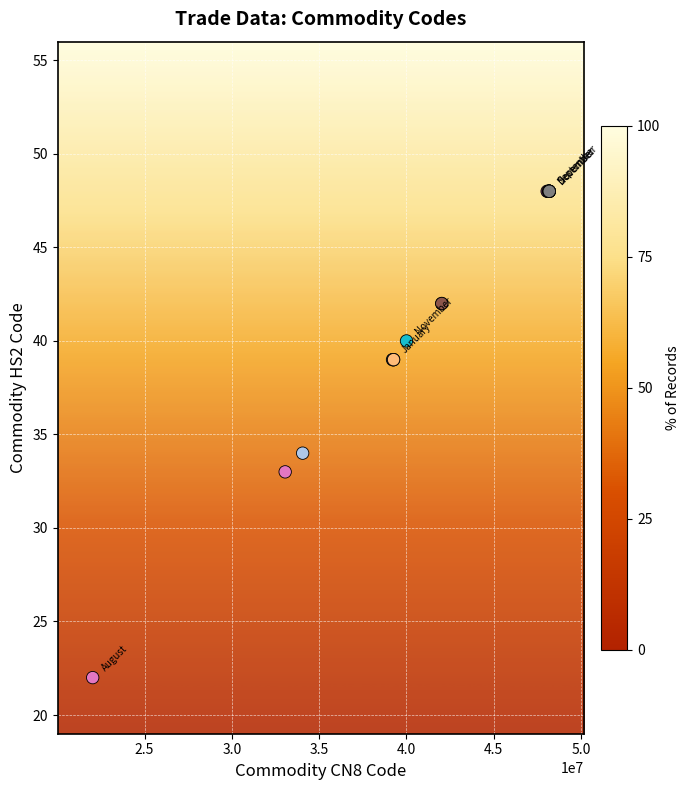

What Y value in the scatter plot is closest to 35?

34